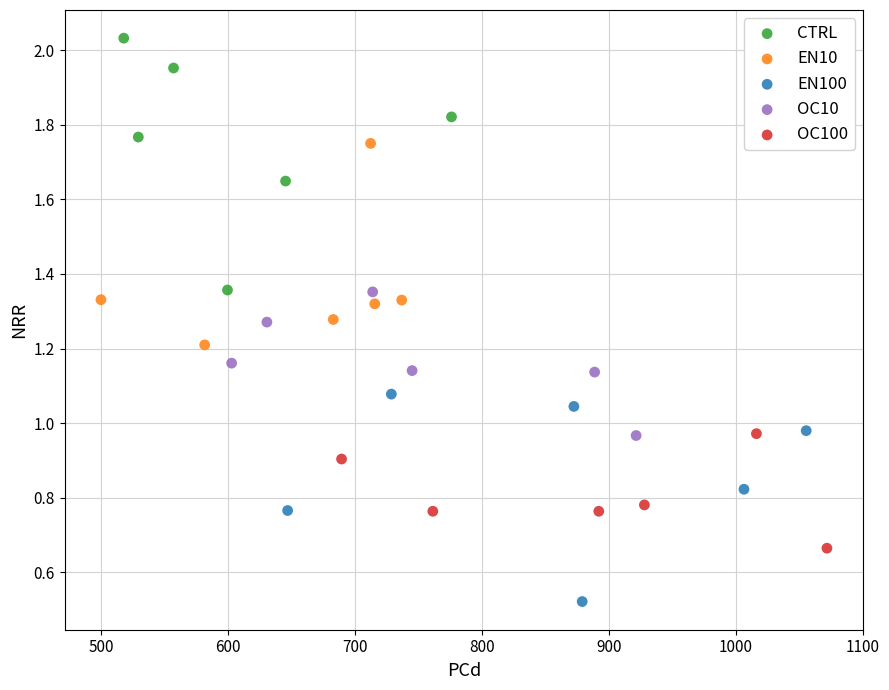

Which series reaches the maximum Y coordinate?

CTRL